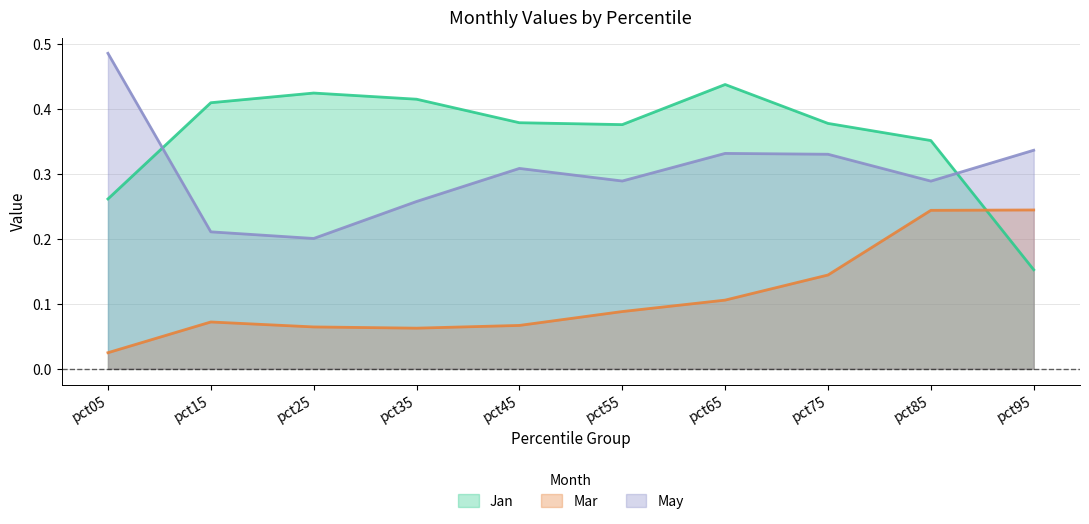

What is the difference between the Mar values at pct85 and pct05?

0.2